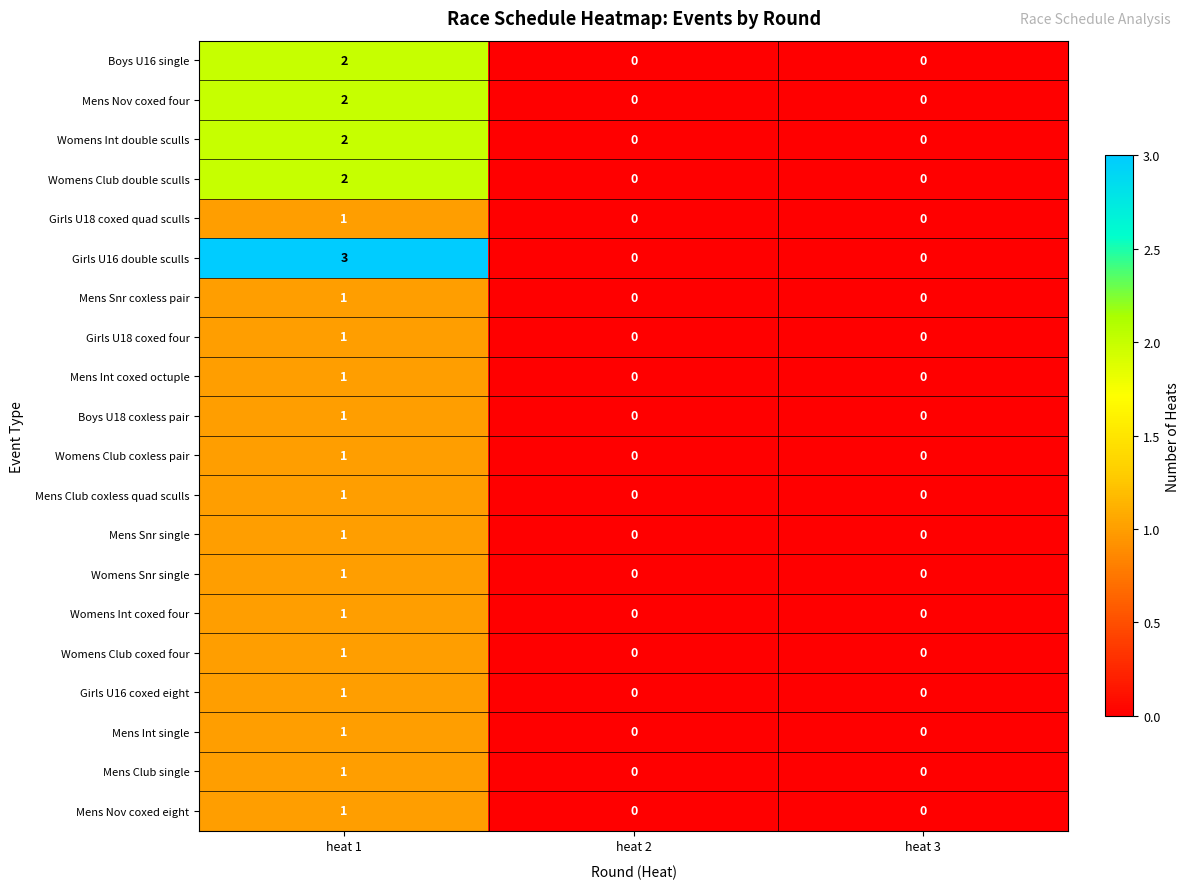

At which category is the sum across all series the highest?

heat 1